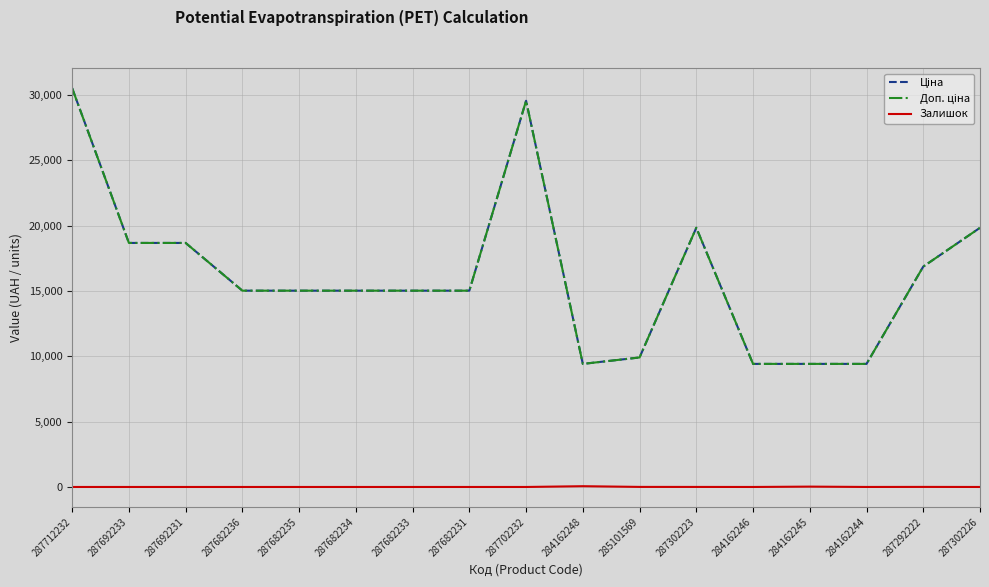

At which category is the sum across all series the highest?

287712232